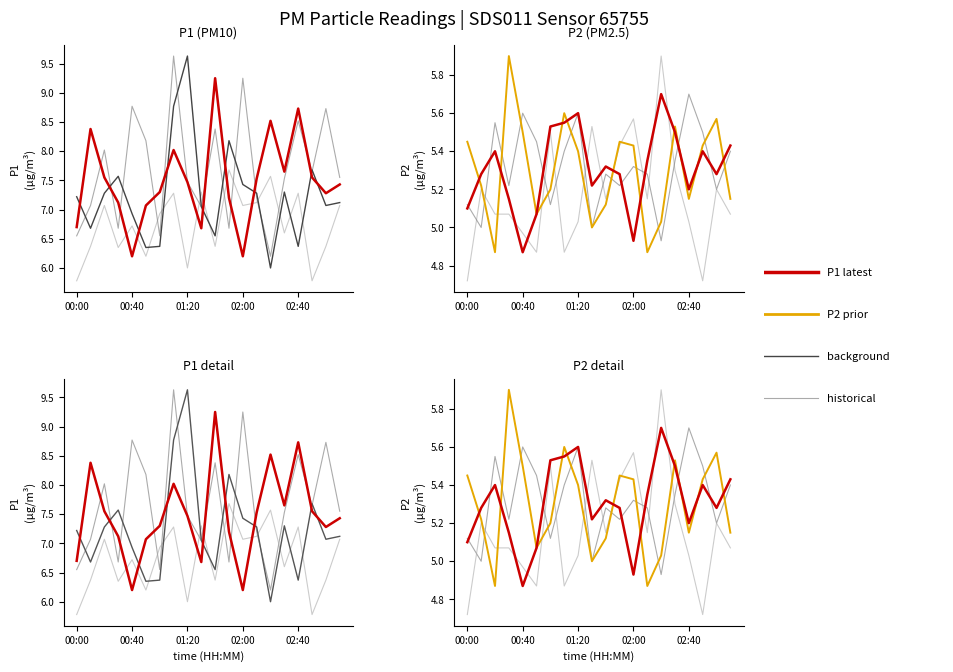

Read the P2 value at 03:00.

5.3